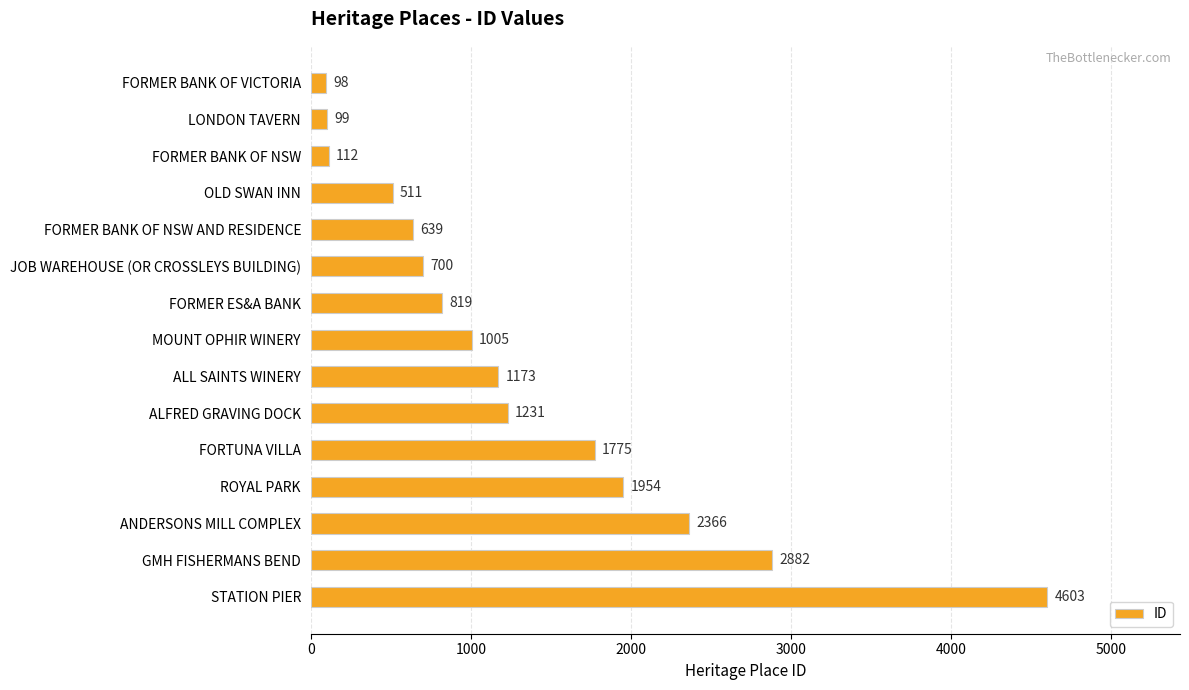

List the labels in order of value, largest first.

STATION PIER, GMH FISHERMANS BEND, ANDERSONS MILL COMPLEX, ROYAL PARK, FORTUNA VILLA, ALFRED GRAVING DOCK, ALL SAINTS WINERY, MOUNT OPHIR WINERY, FORMER ES&A BANK, JOB WAREHOUSE (OR CROSSLEYS BUILDING), FORMER BANK OF NSW AND RESIDENCE, OLD SWAN INN, FORMER BANK OF NSW, LONDON TAVERN, FORMER BANK OF VICTORIA